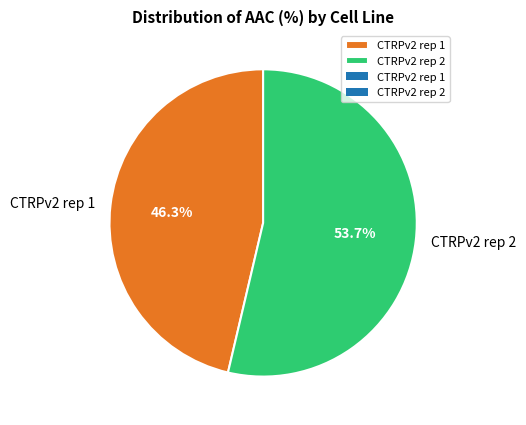

True or false: CTRPv2 rep 2 accounts for 54% of the total.

True